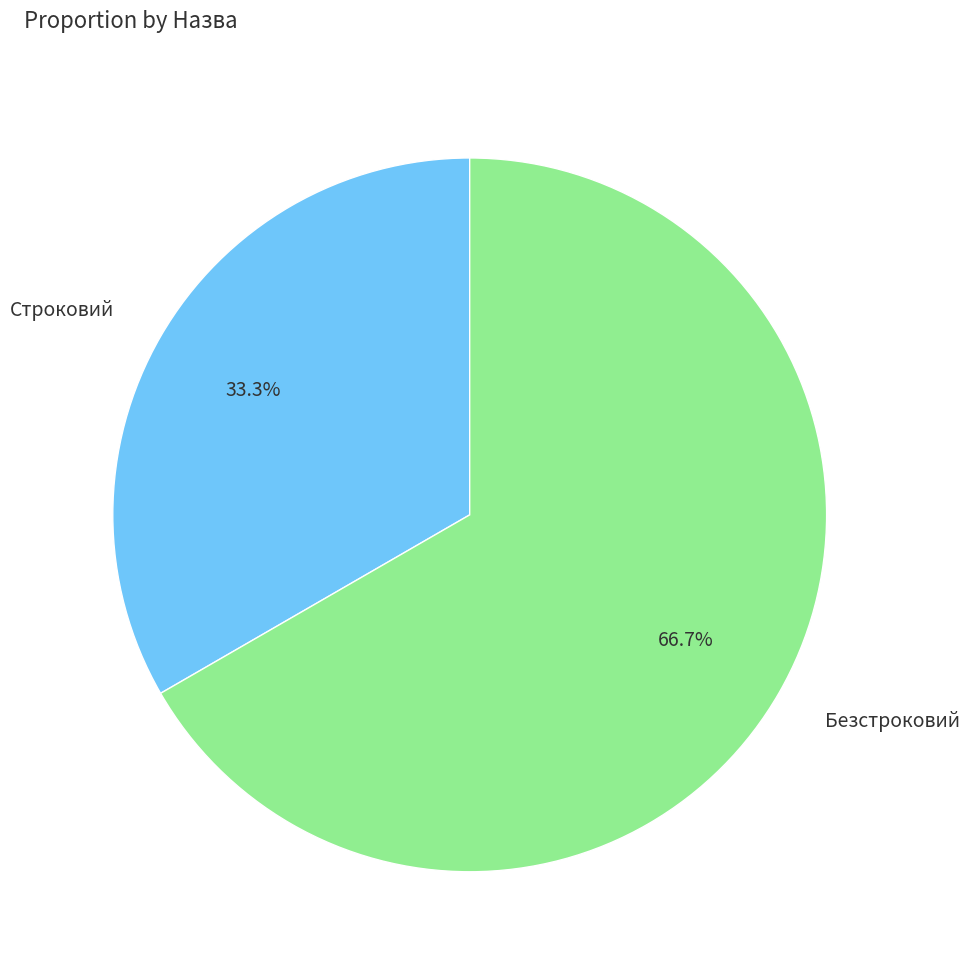

Between Строковий and Безстроковий, which is larger?

Безстроковий